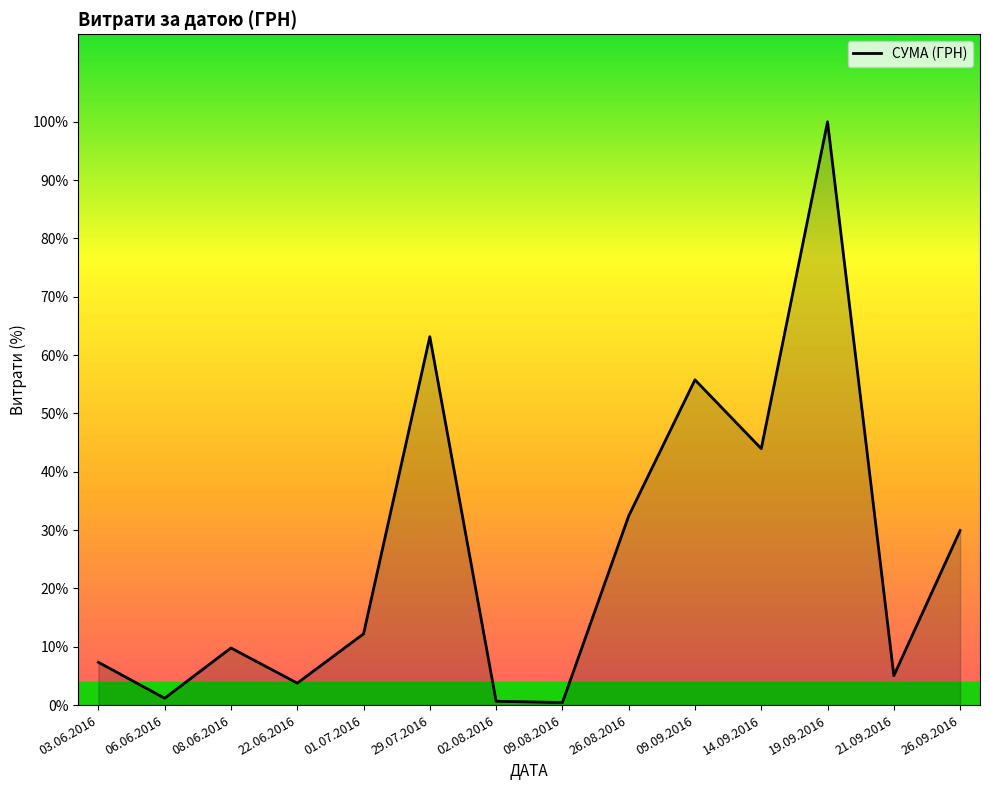

The value at 22.06.2016 is 1679.4. True or false?

False